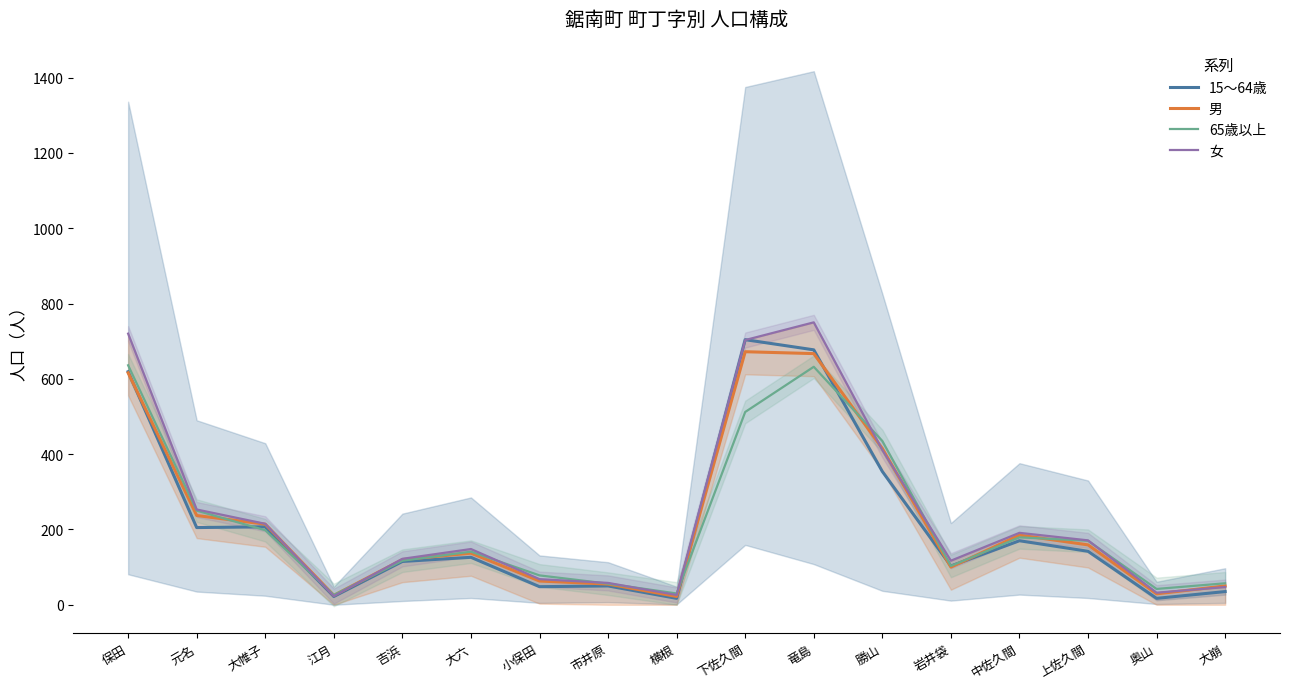

At how many categories does at least one series exceed 728?

1